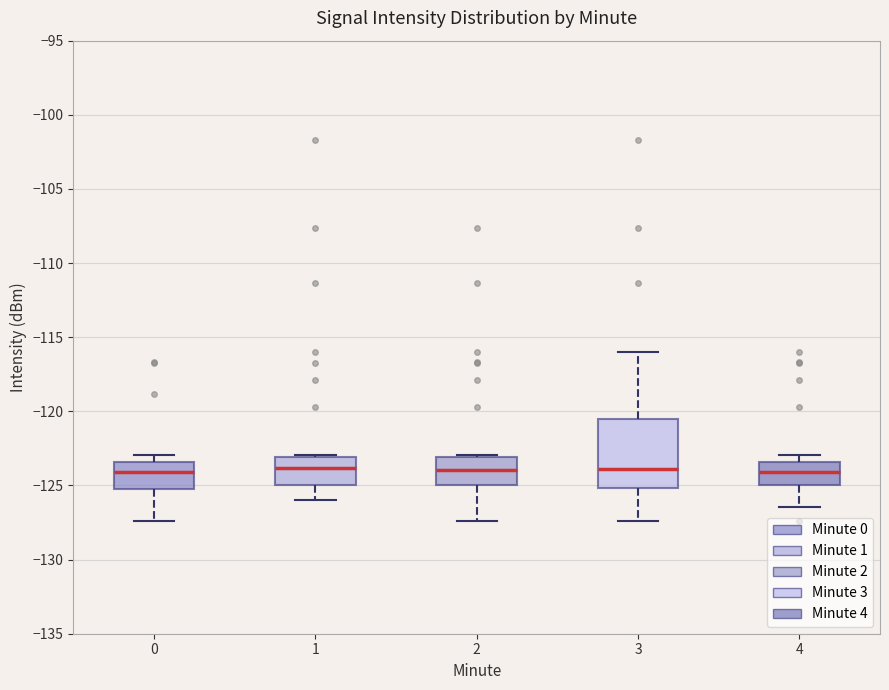

Reading left to right, read every box against the y-axis: the position of its median line, the range the box covers, and the ends of its whiskers. The values are not printed on the chart, so give them approximately, as read against the axis.

0: median -124.0, box -125.0 to -123.5, whiskers -127.5 to -123.0
1: median -124.0, box -125.0 to -123.0, whiskers -126.0 to -123.0
2: median -124.0, box -125.0 to -123.0, whiskers -127.5 to -123.0
3: median -124.0, box -125.0 to -120.5, whiskers -127.5 to -116.0
4: median -124.0, box -125.0 to -123.5, whiskers -126.5 to -123.0